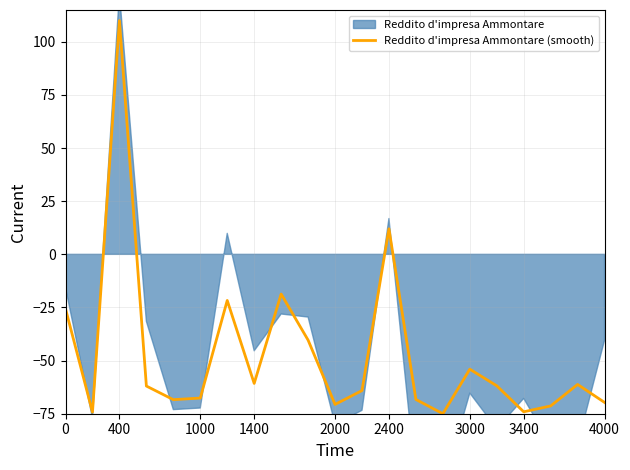

What is the highest value of the Reddito d'impresa Ammontare (smooth) series?

110.0